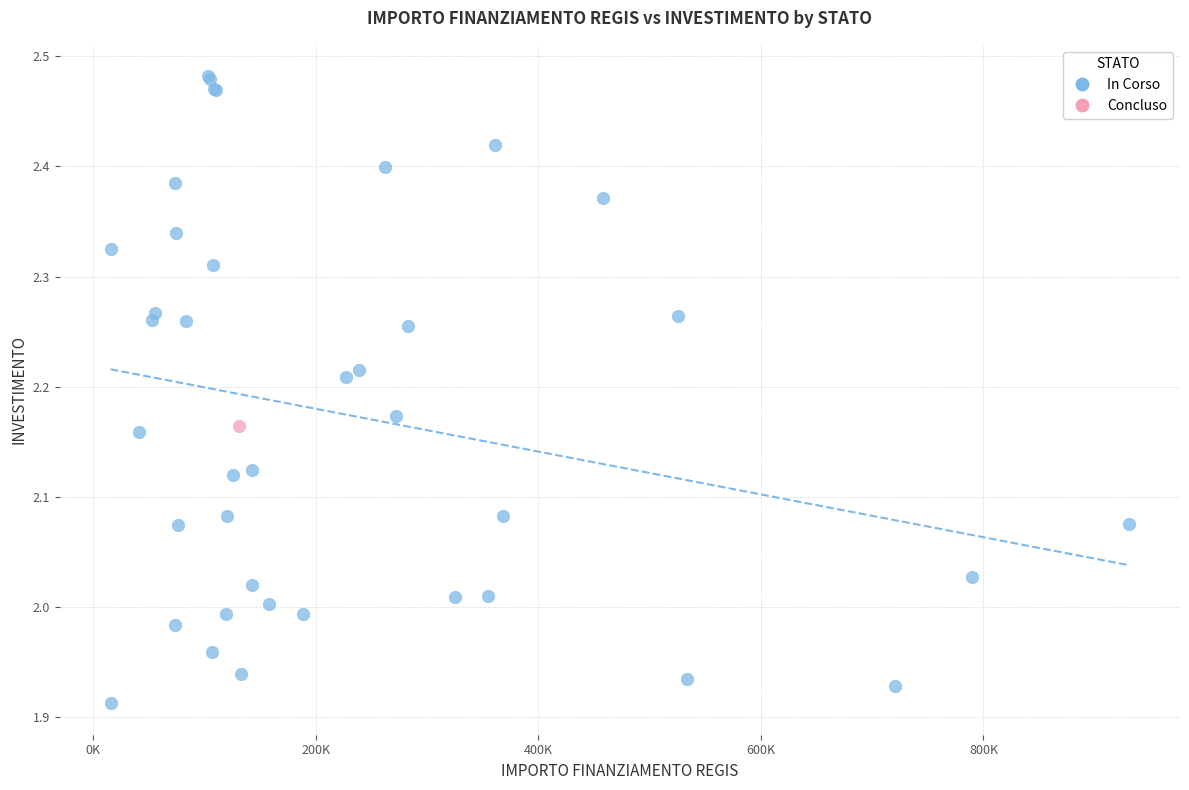

What are all the series names shown in the legend?

In Corso, Concluso